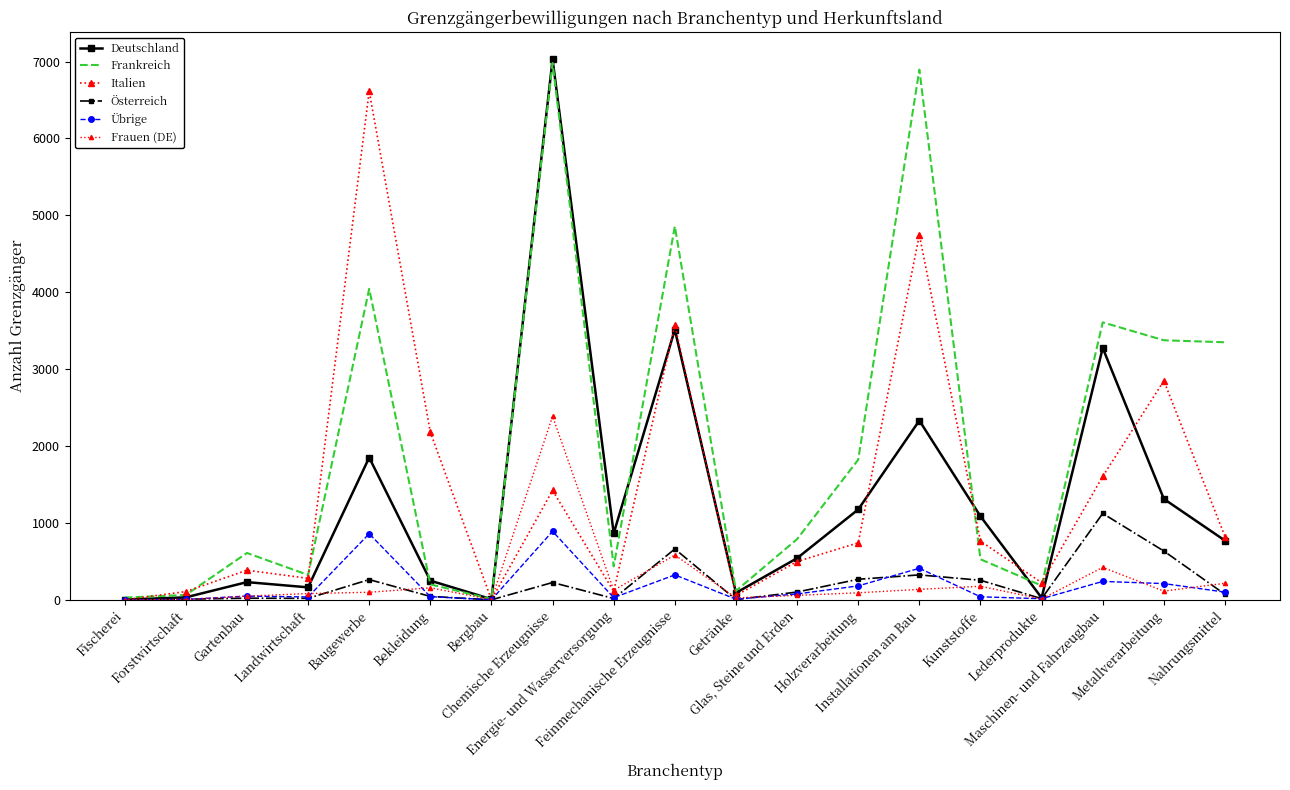

At which label does Italien first exceed 741?

Baugewerbe